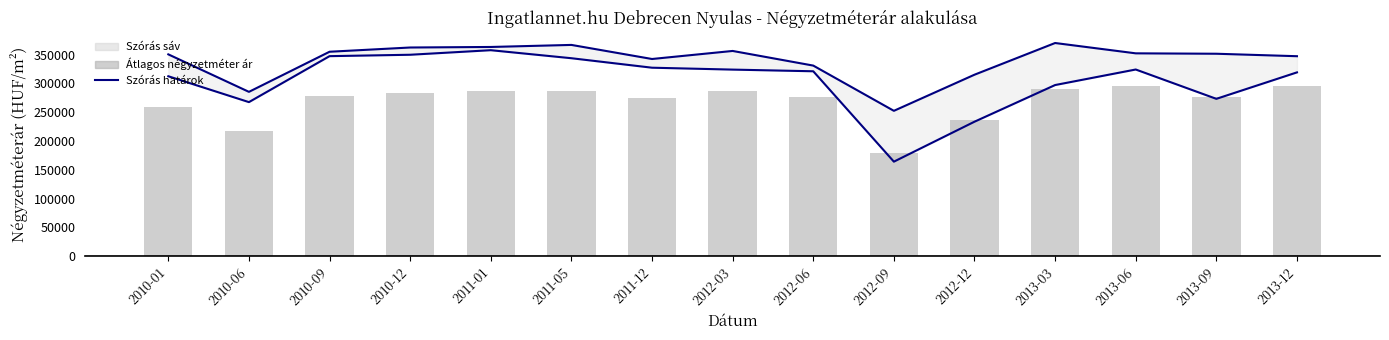

What position from the right is 2010-01?

15